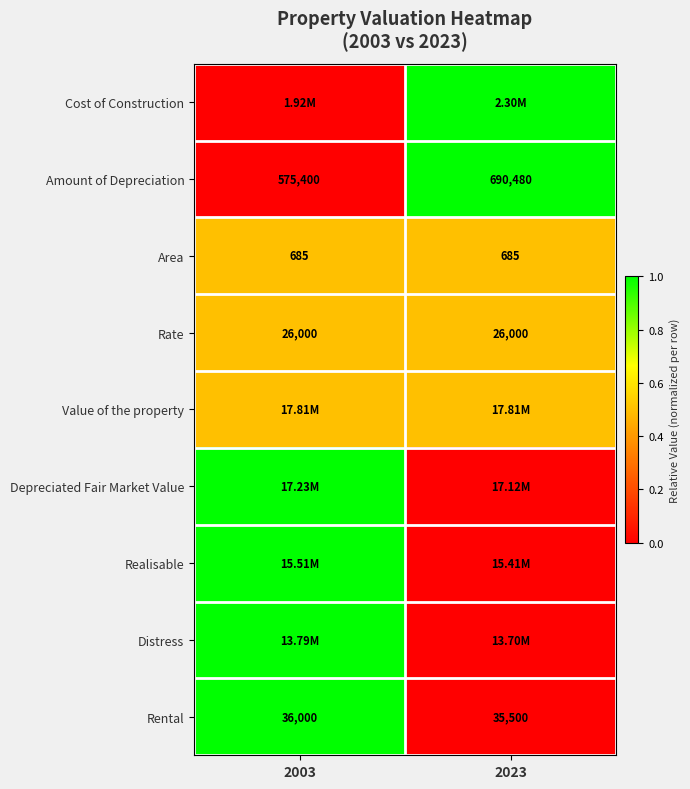

Count the number of categories in the chart.

2